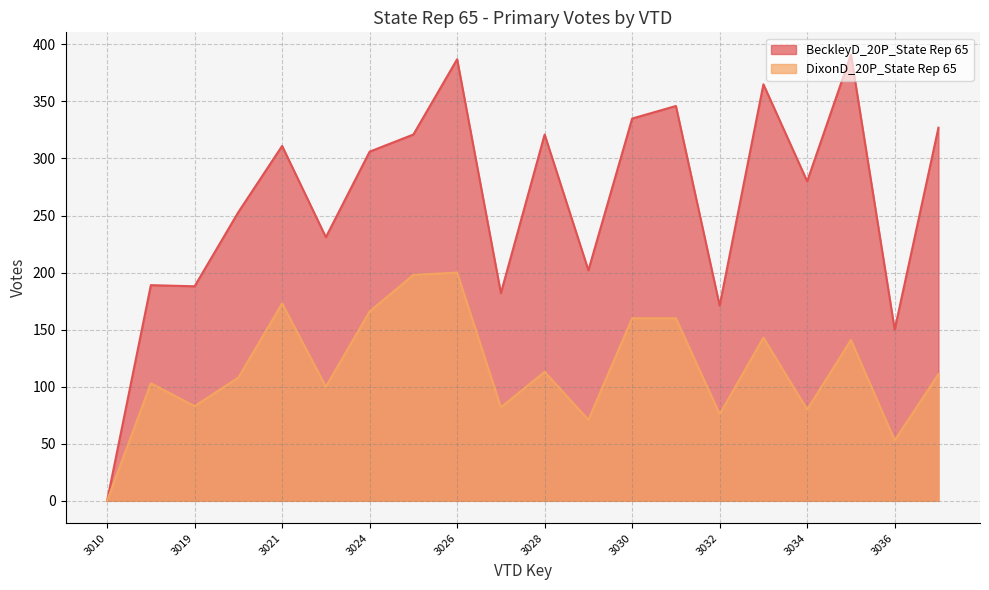

Does the chart have visible grid lines?

Yes